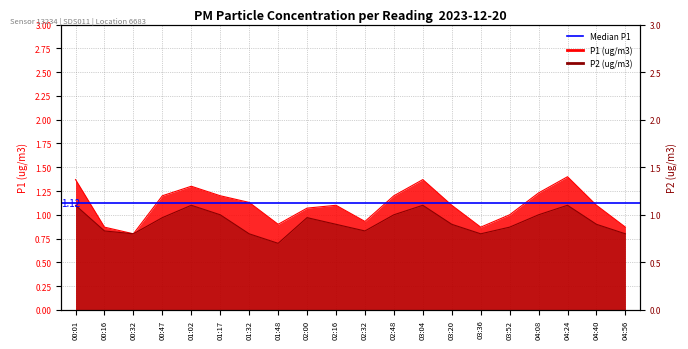

Which category has the lowest value across all series?

01:48